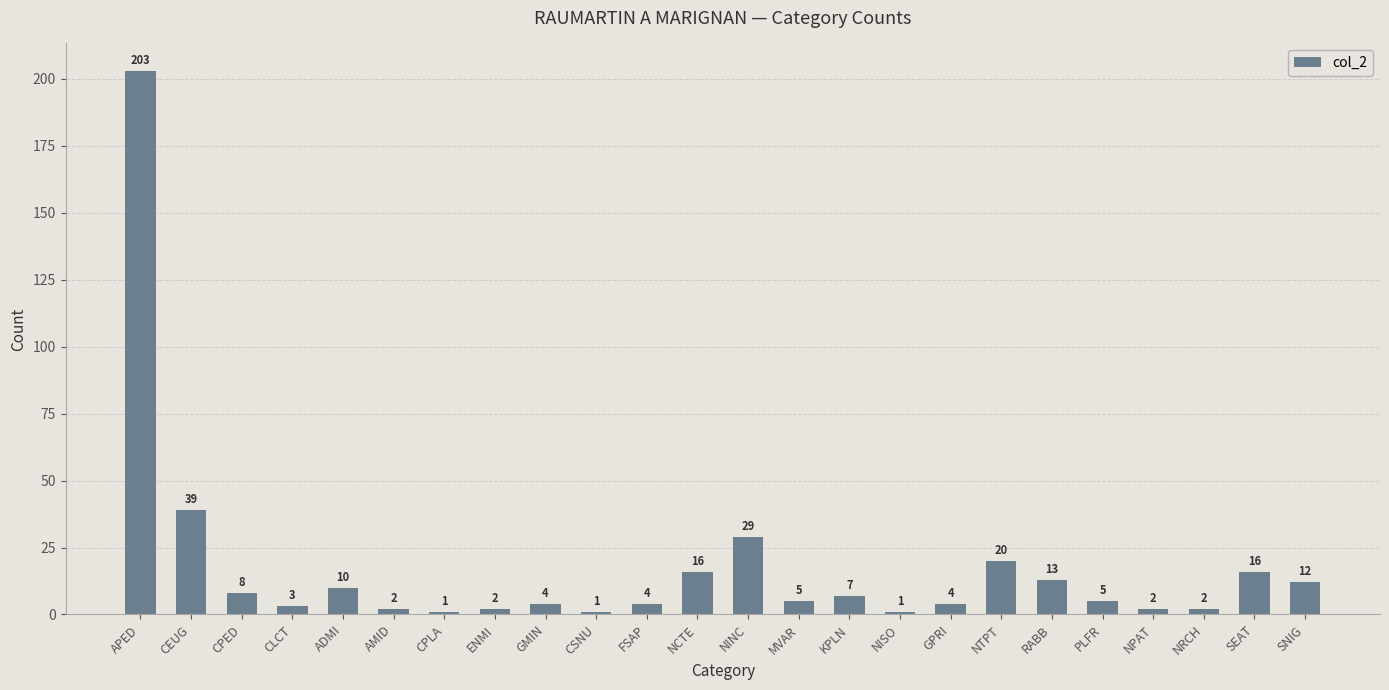

What is the sum of the values at ENMI and CPLA?

3